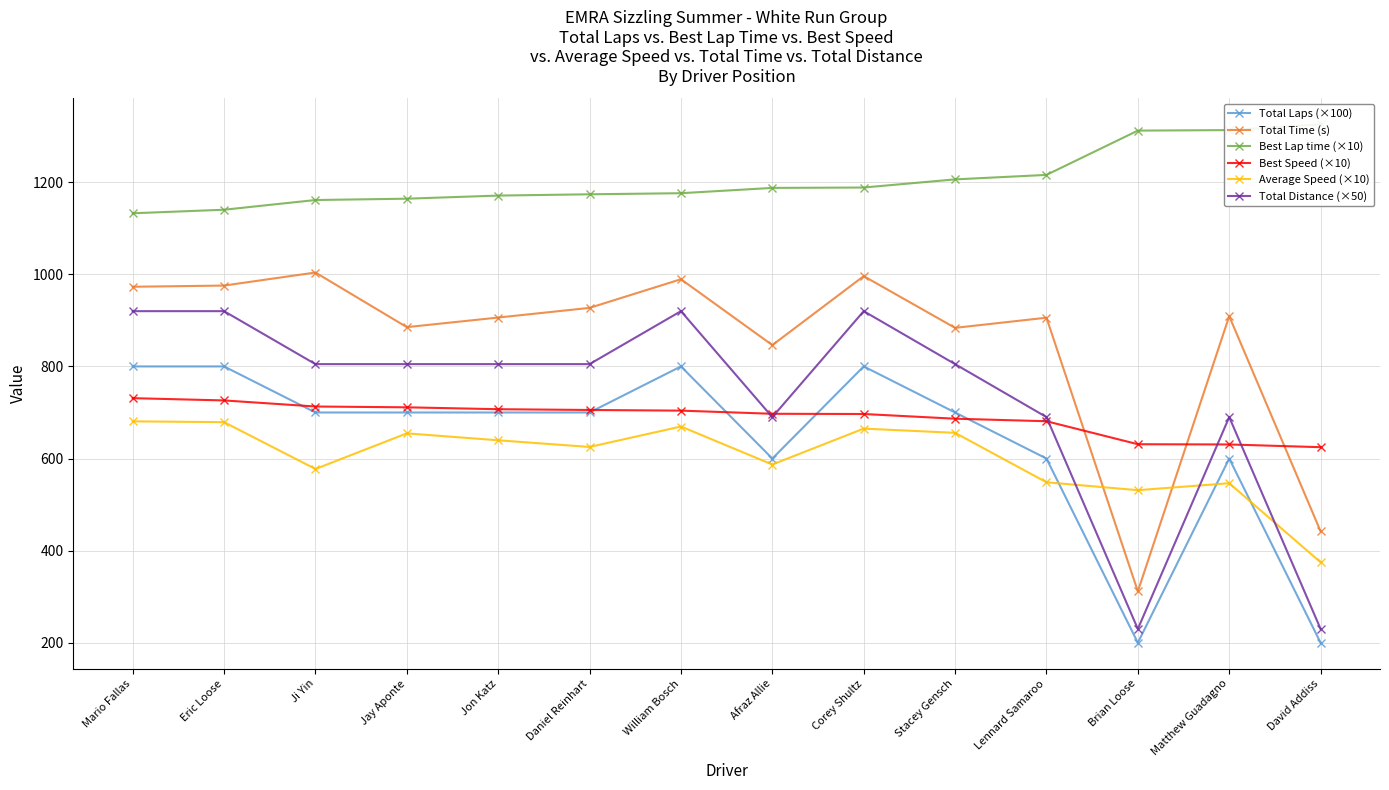

Which series has the largest range (max minus min)?

Total Time (s)